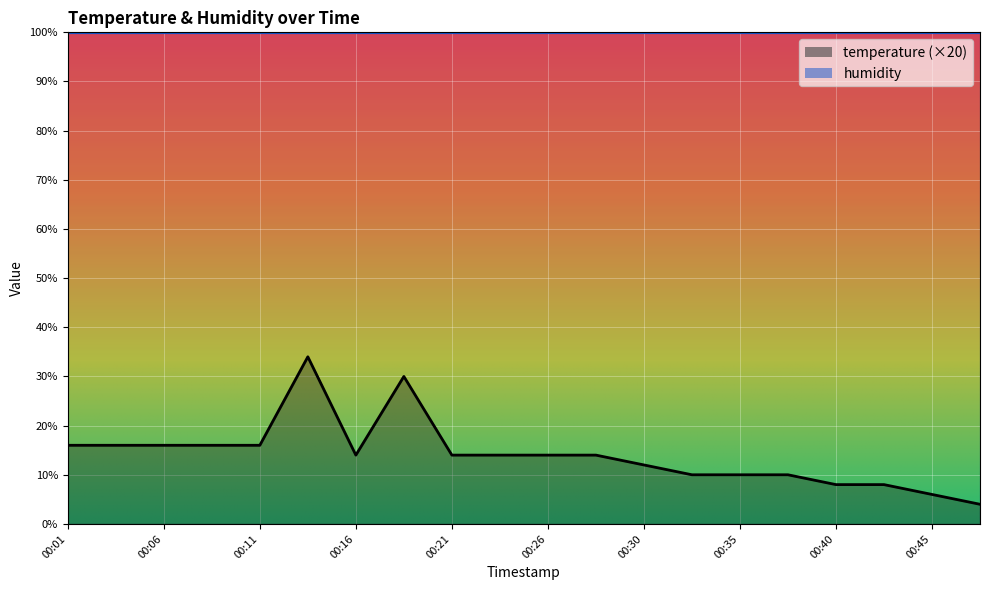

Which has a higher value, 00:01 or 00:38?

00:01